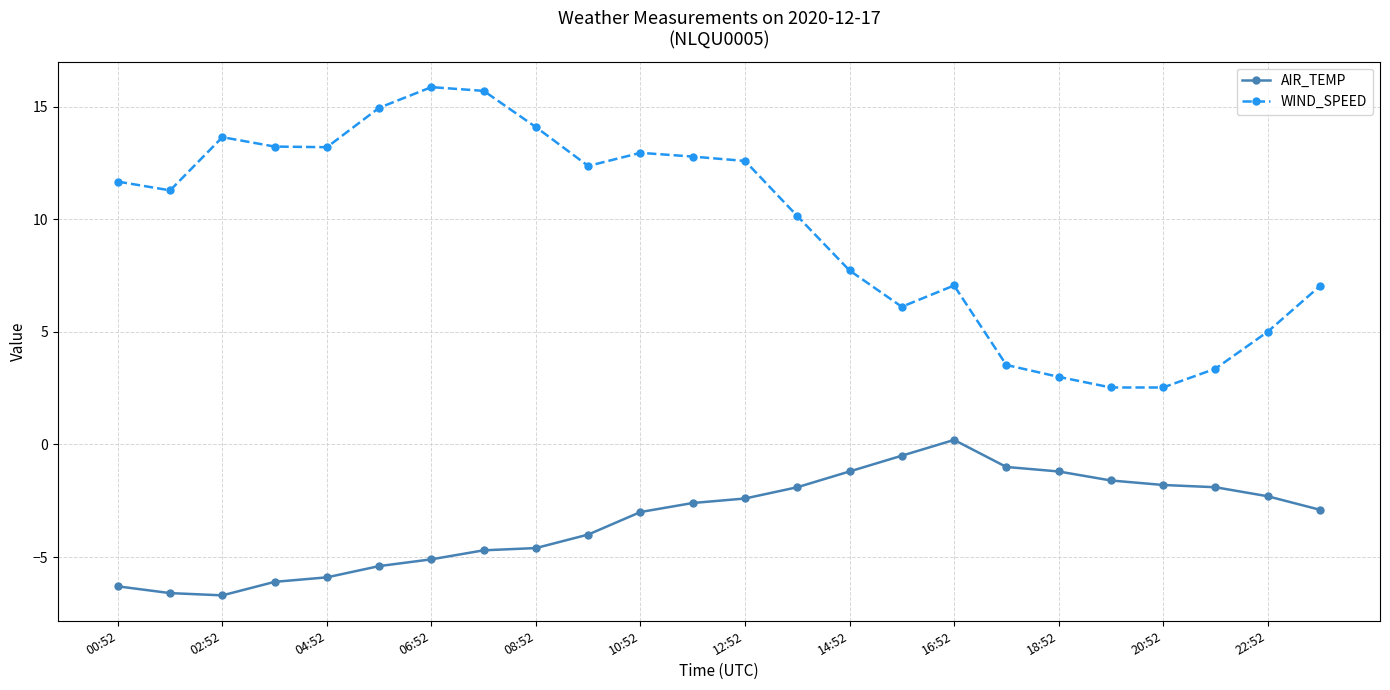

Which series has the widest spread of values?

WIND_SPEED